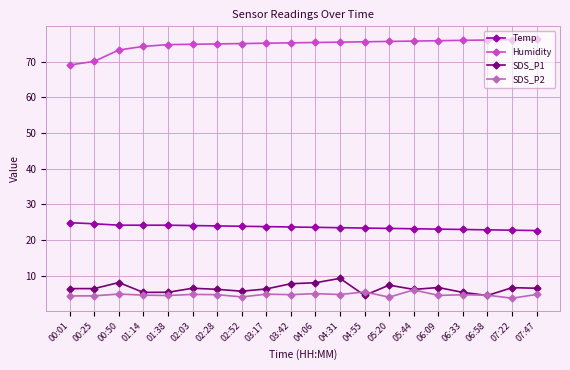

Where do SDS_P1 and SDS_P2 first cross each other?

04:31 and 04:55